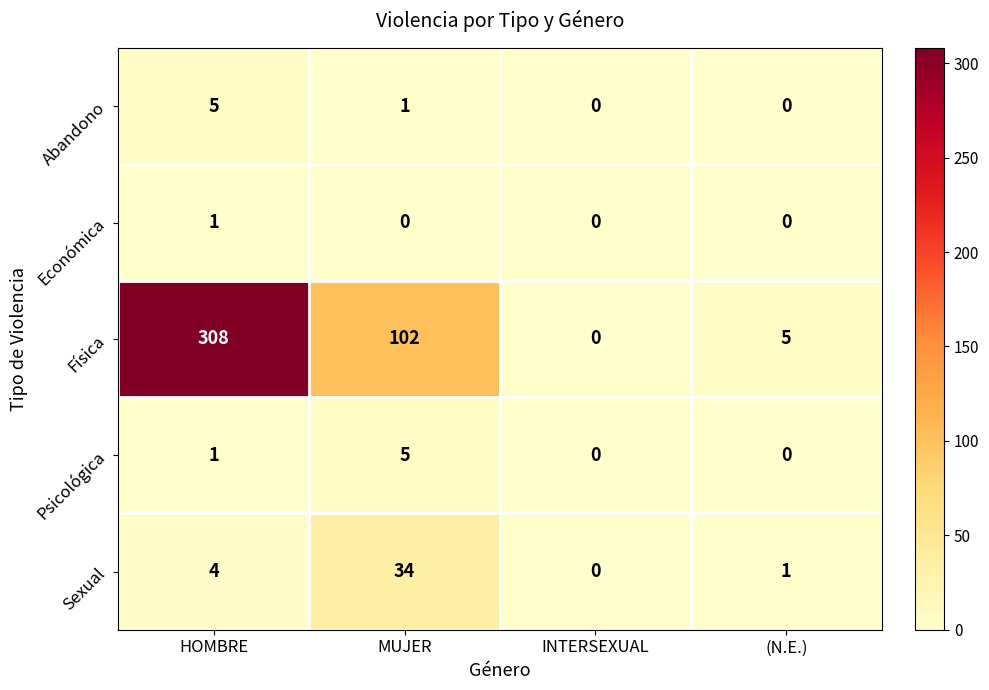

What is the difference between the Sexual values at MUJER and (N.E.)?

33